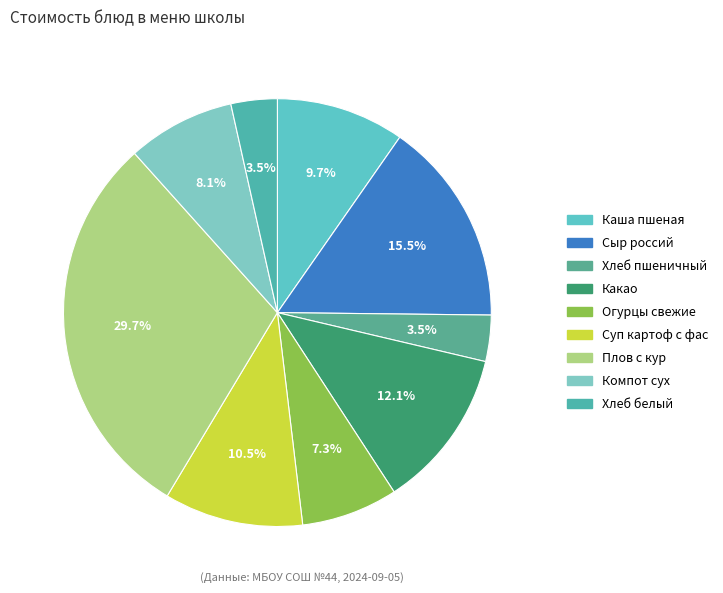

What is the smallest slice in the pie chart?

Хлеб пшеничный